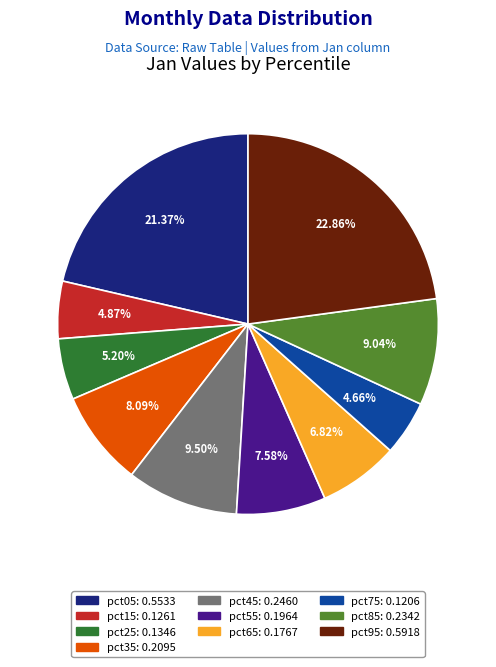

Which category has the biggest portion of the pie?

pct95